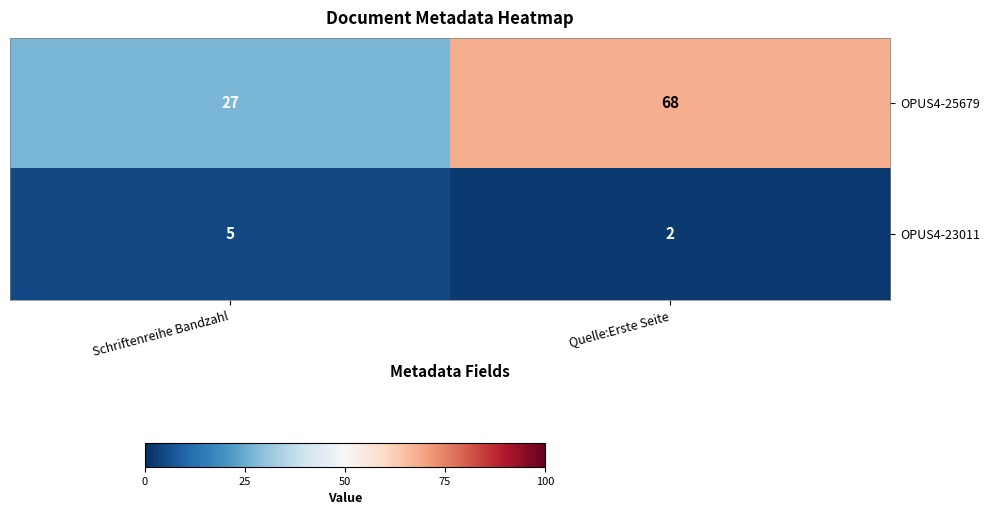

The OPUS4-23011 series shows 5 at Schriftenreihe Bandzahl. True or false?

True